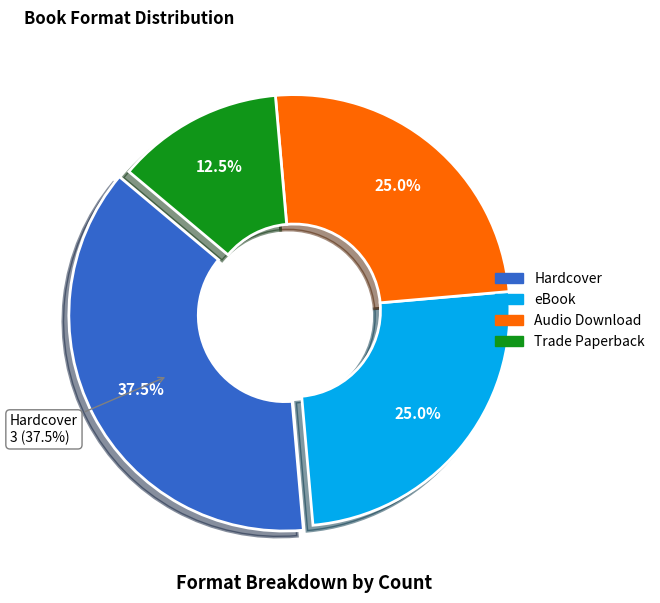

Is it true that Audio Download is 25% of the pie?

True